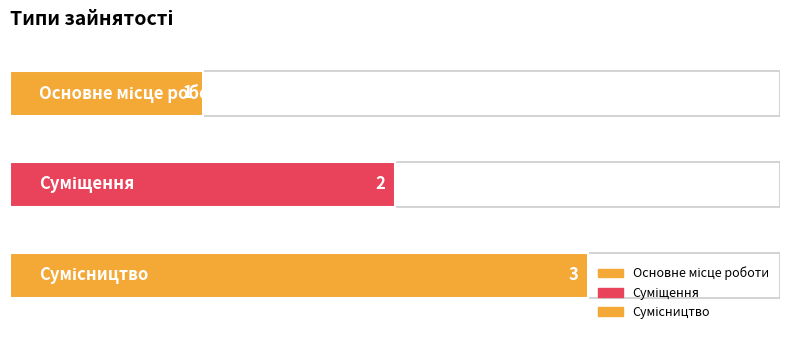

List the labels in order of value, smallest first.

Основне місце роботи, Суміщення, Сумісництво